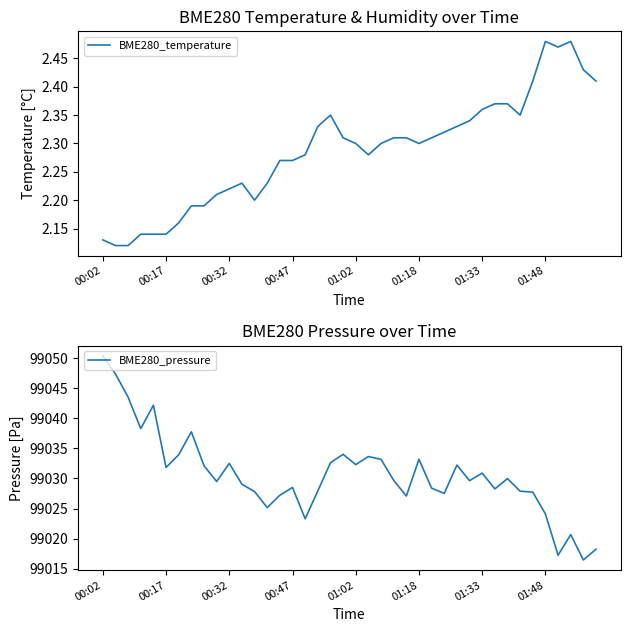

Rank the series by their maximum value, from lowest to highest.

BME280_temperature, BME280_pressure